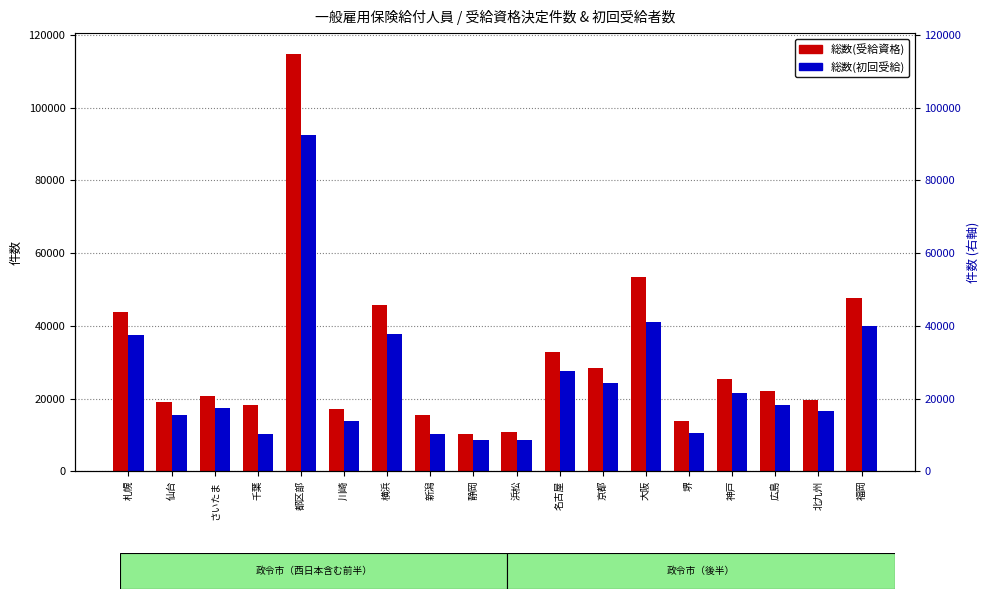

At how many categories does at least one series exceed 89449?

1